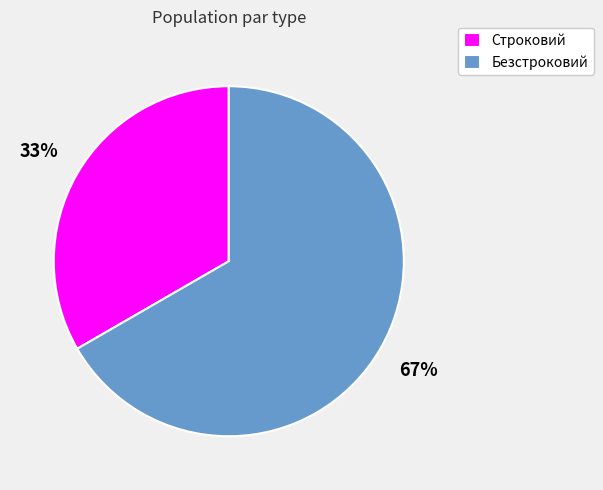

What percentage is the Безстроковий slice, to the nearest percent?

67%